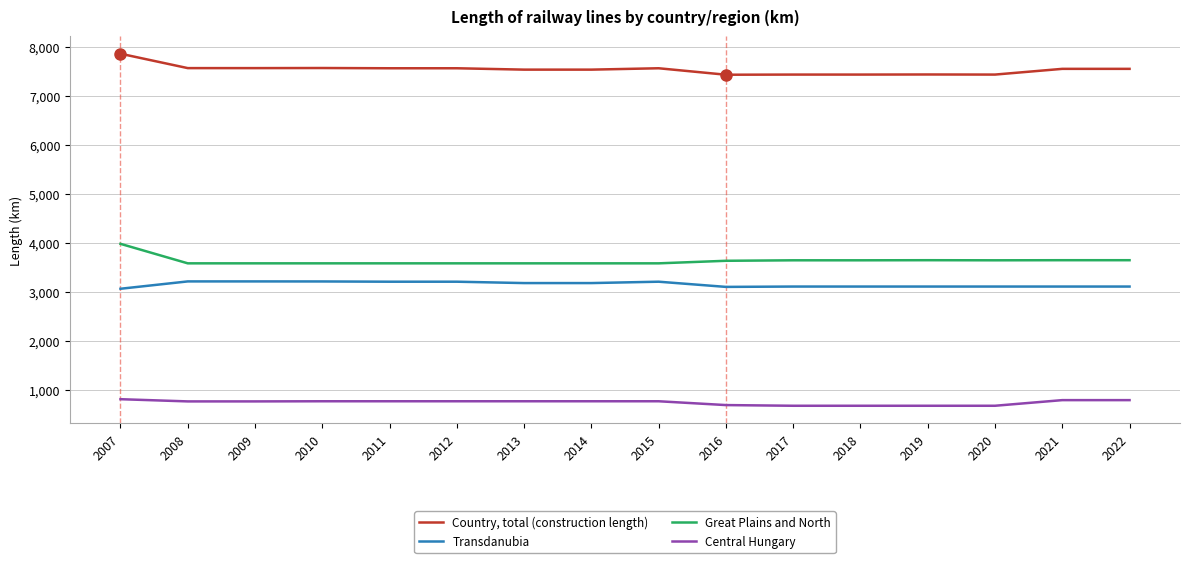

At which category does the chart reach its peak across all series?

2007